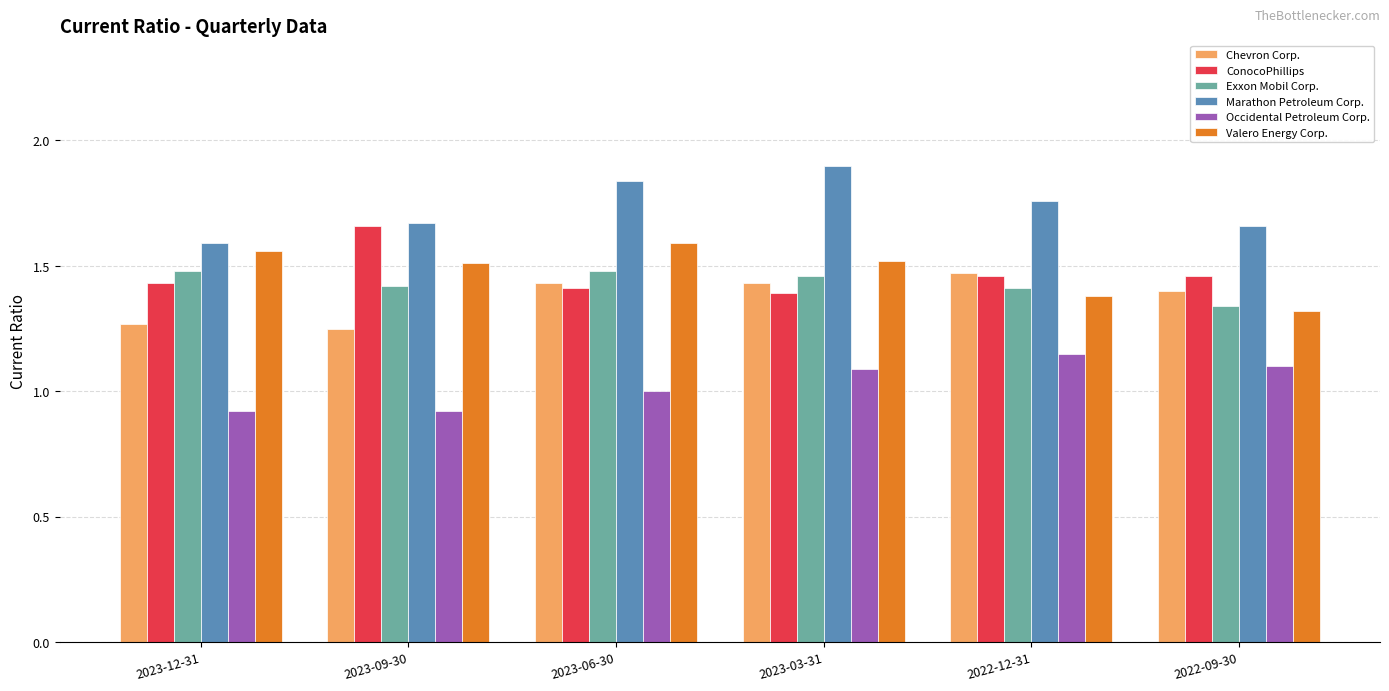

What is the total value across all series at 2023-03-31?

8.8